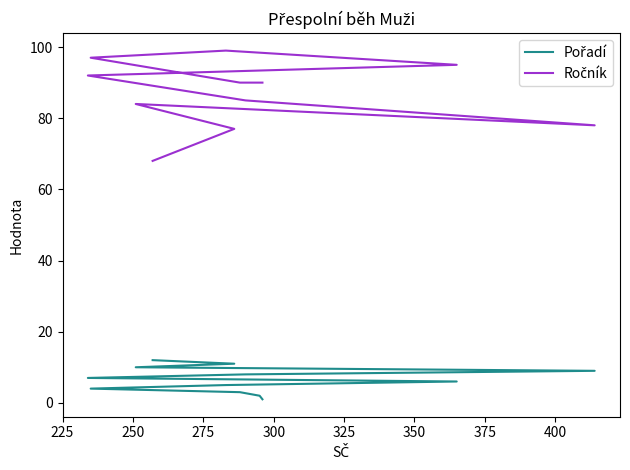

Which series has the largest range (max minus min)?

Ročník